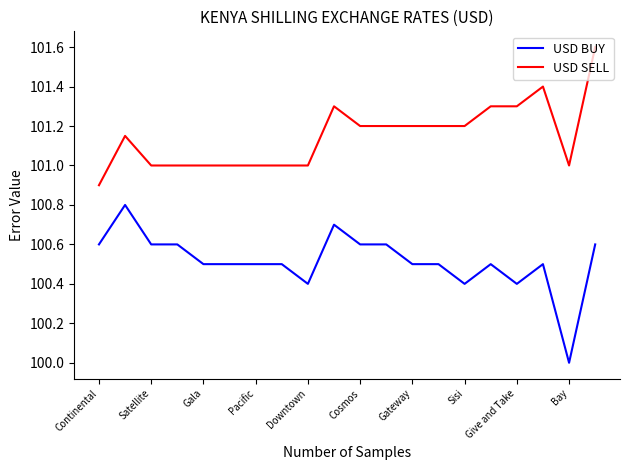

Which series has the largest total across all categories?

USD SELL